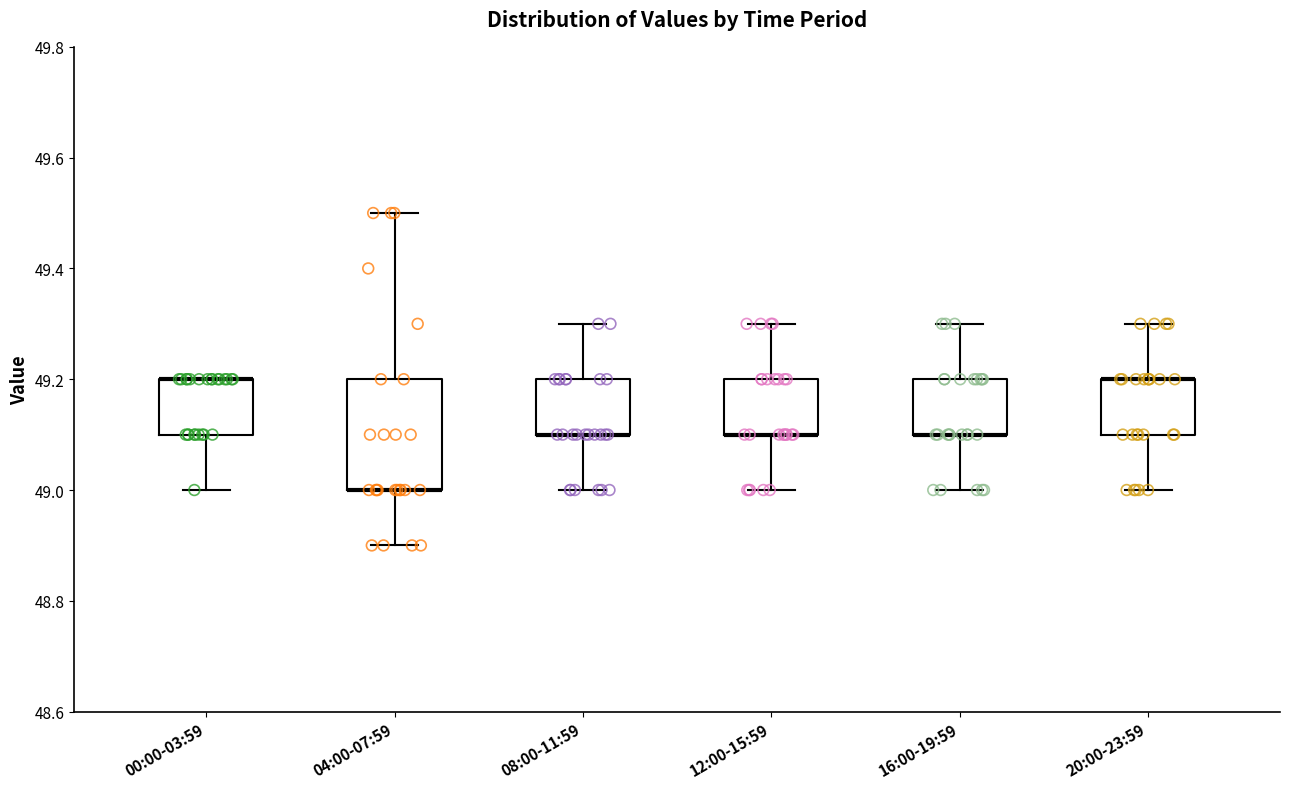

Reading left to right, transcribe this box plot: for each box, give where its median line is, the range the box spans, and where its two whiskers end, as read against the y-axis. The values are not printed on the chart, so give them approximately, as read against the axis.

00:00-03:59: median 49.2 (drawn on the box's upper edge), box 49.1 to 49.2, whiskers 49.0 to 49.2
04:00-07:59: median 49.0 (drawn on the box's lower edge), box 49.0 to 49.2, whiskers 48.9 to 49.5
08:00-11:59: median 49.1 (drawn on the box's lower edge), box 49.1 to 49.2, whiskers 49.0 to 49.3
12:00-15:59: median 49.1 (drawn on the box's lower edge), box 49.1 to 49.2, whiskers 49.0 to 49.3
16:00-19:59: median 49.1 (drawn on the box's lower edge), box 49.1 to 49.2, whiskers 49.0 to 49.3
20:00-23:59: median 49.2 (drawn on the box's upper edge), box 49.1 to 49.2, whiskers 49.0 to 49.3